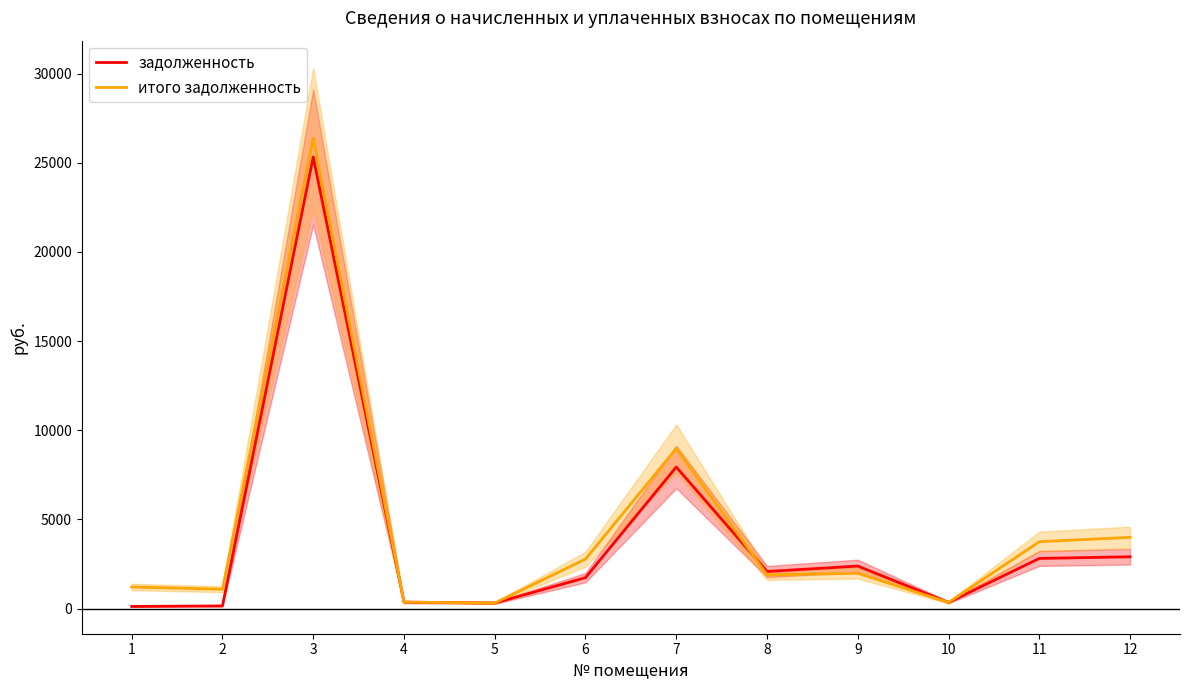

At which label is итого задолженность closest to 13347?

7